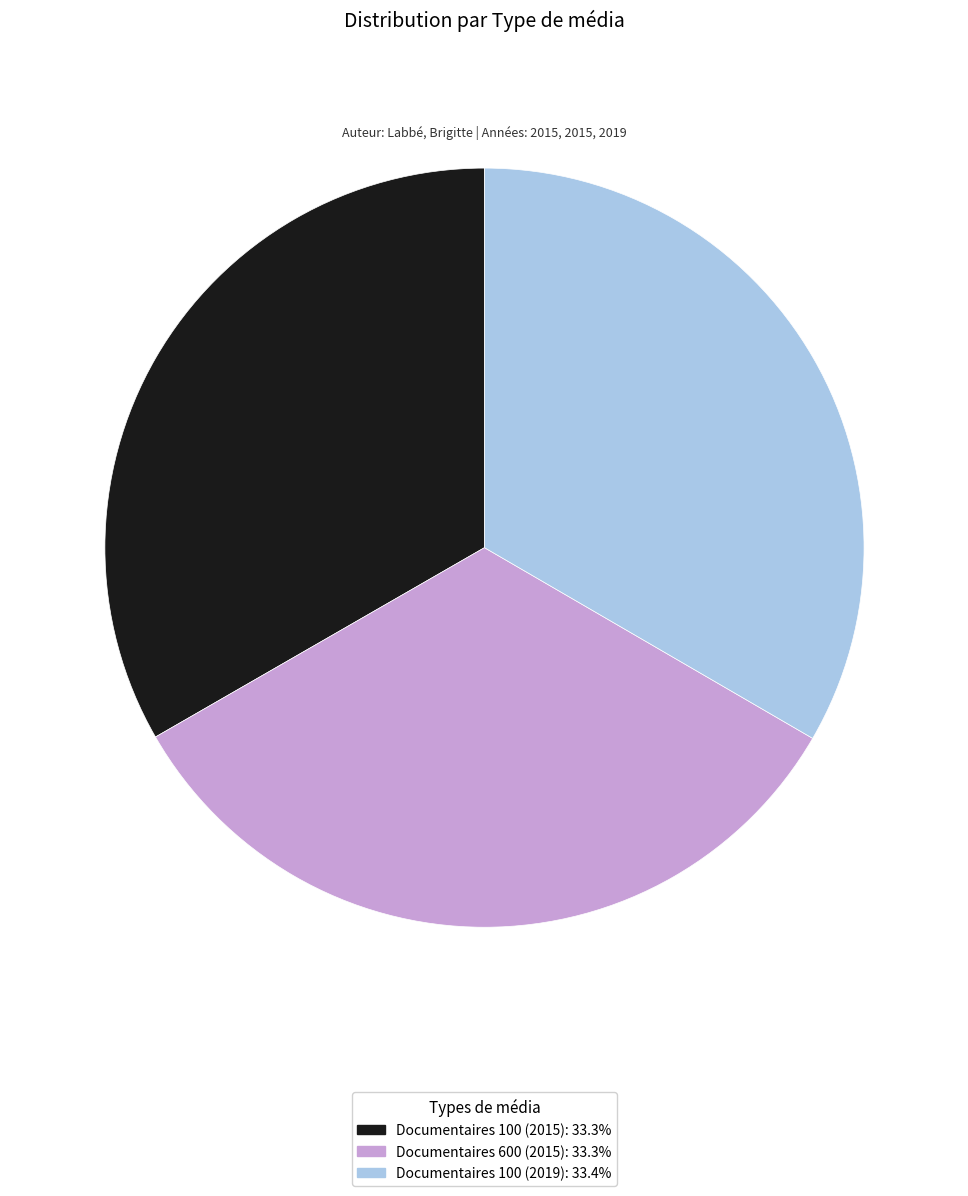

Is there a majority slice in this chart?

No